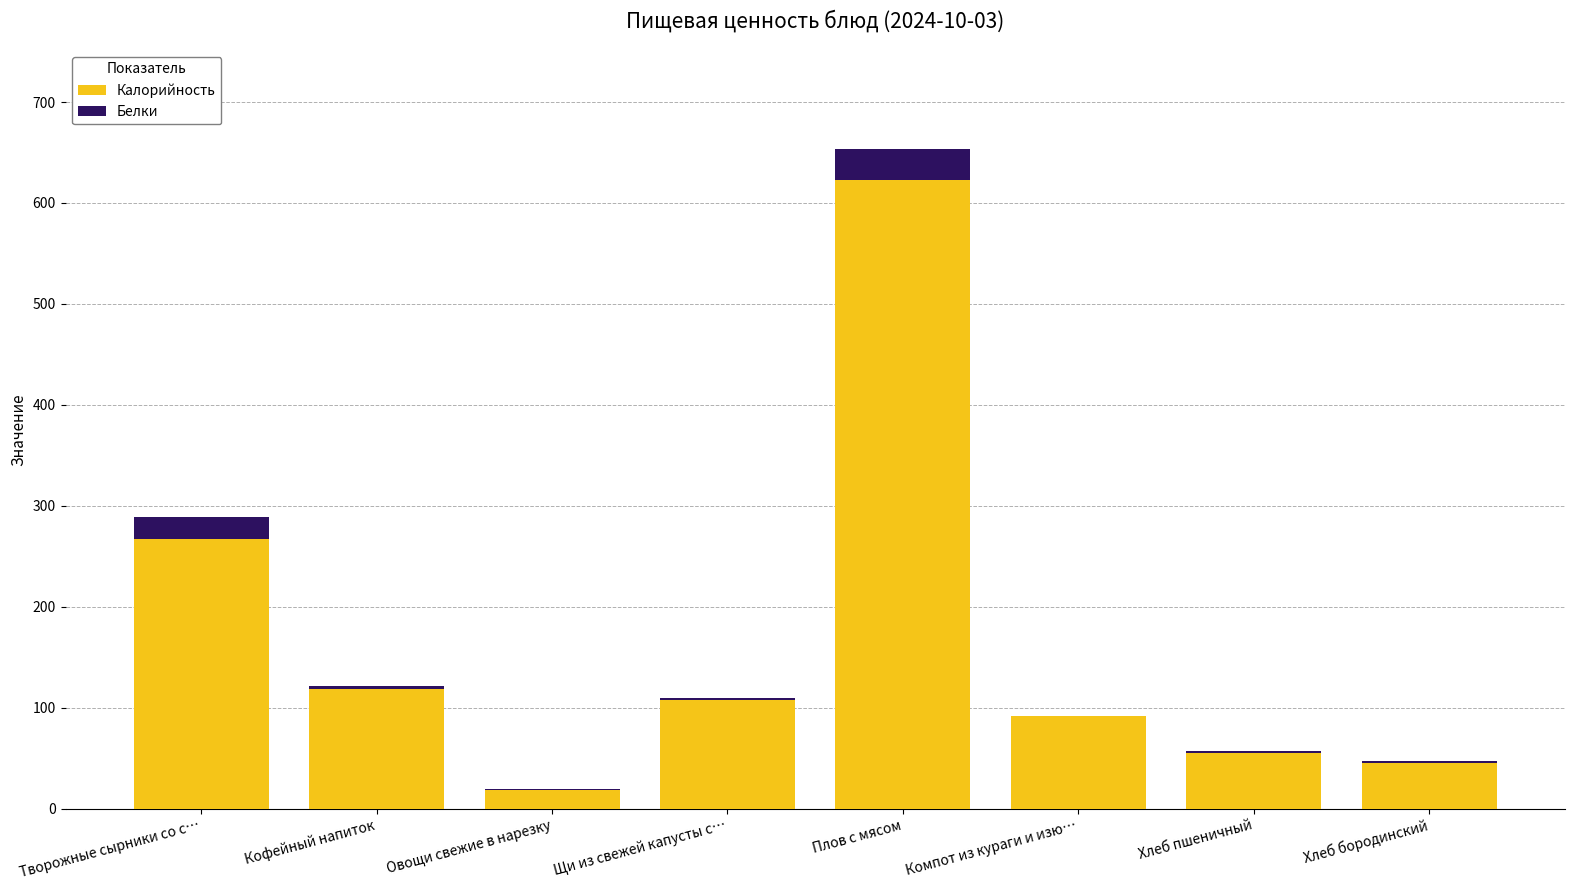

Count the number of categories in the chart.

8